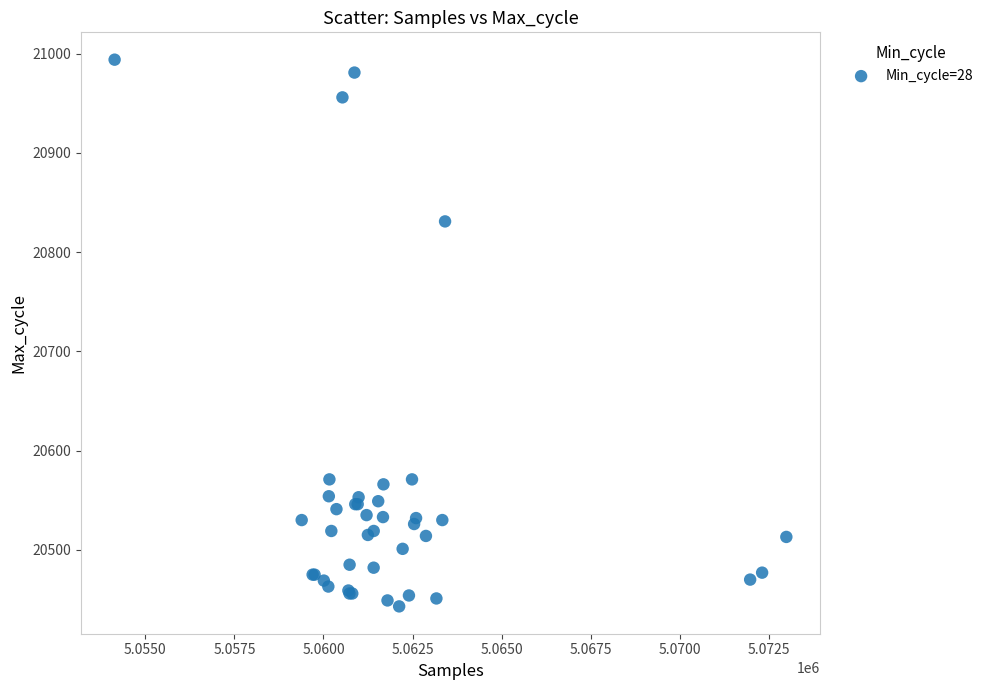

What Y value in the scatter plot is closest to 20718?

20831